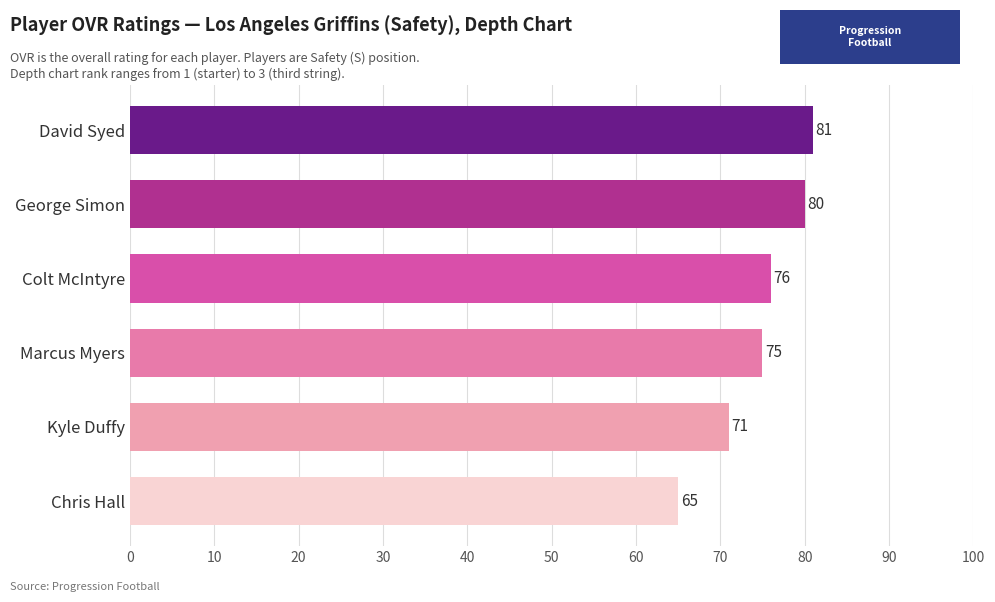

Approximately how many times larger is the value at Chris Hall compared to Kyle Duffy?

0.9